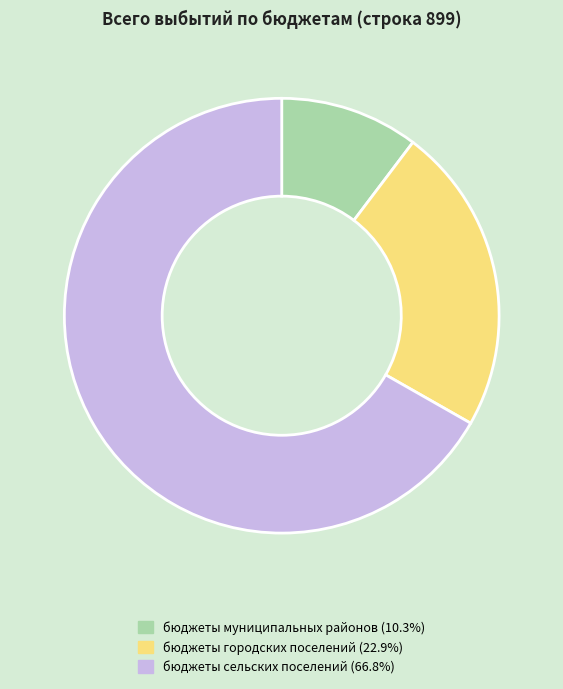

Combined, do бюджеты городских поселений and бюджеты муниципальных районов account for over 50%?

No